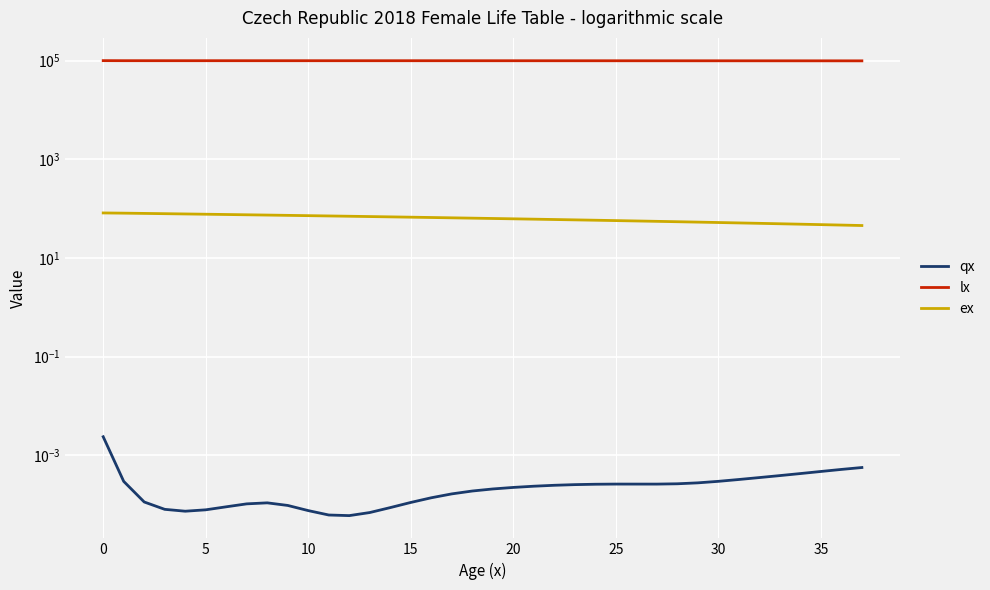

True or false: lx has more than 1 interior local peaks.

False